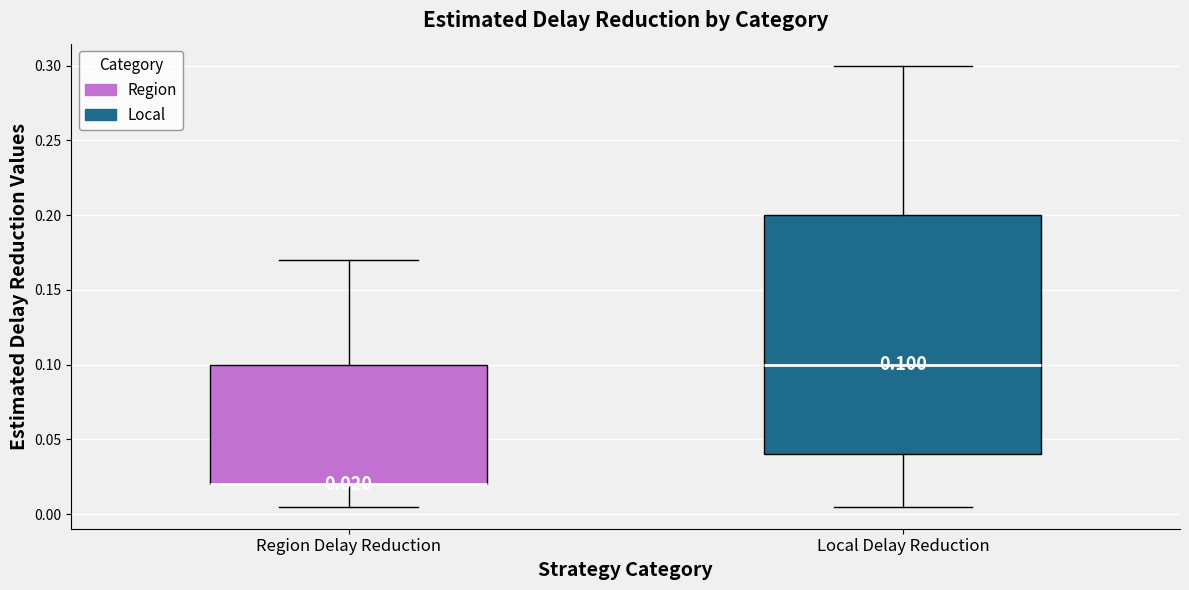

Which box is the tallest, from its lower edge to its upper edge?

Local Delay Reduction